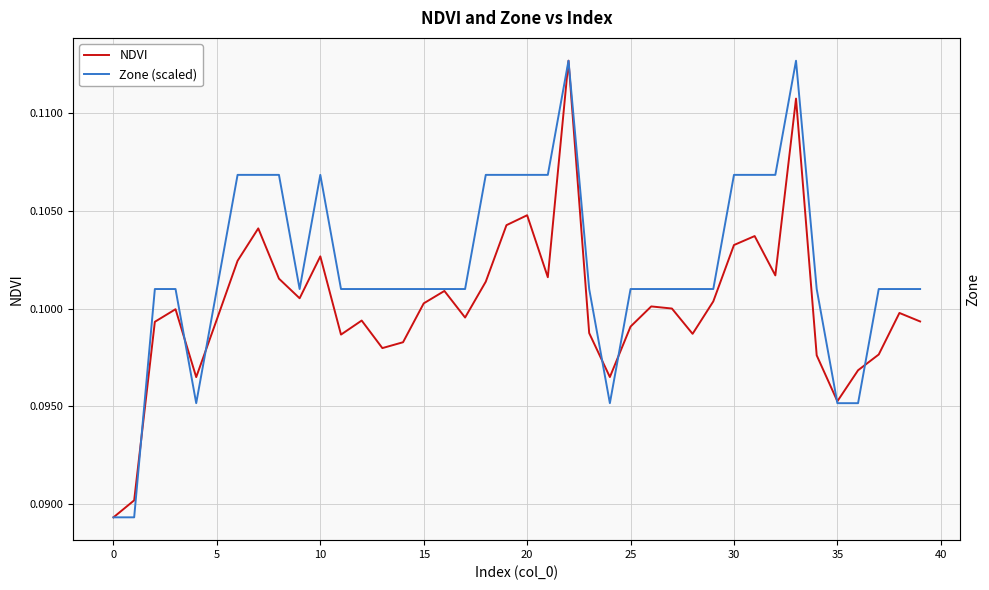

List the series in order of their peak value, lowest first.

NDVI, Zone (scaled)